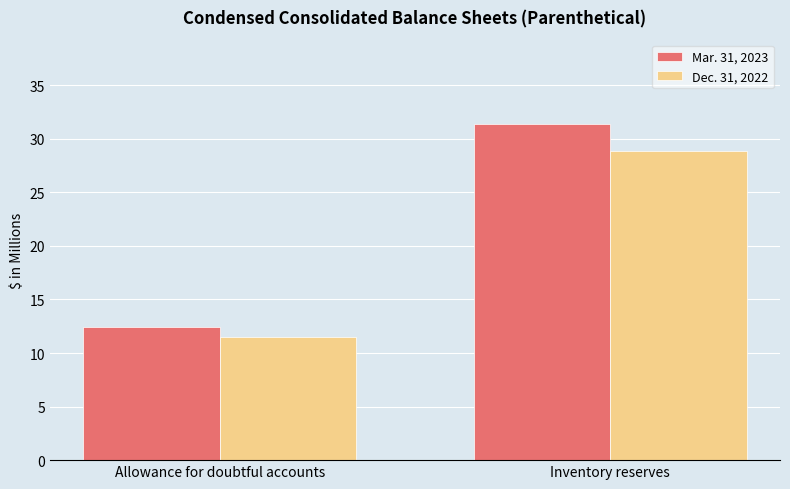

What are all the series names shown in the legend?

Mar. 31, 2023, Dec. 31, 2022